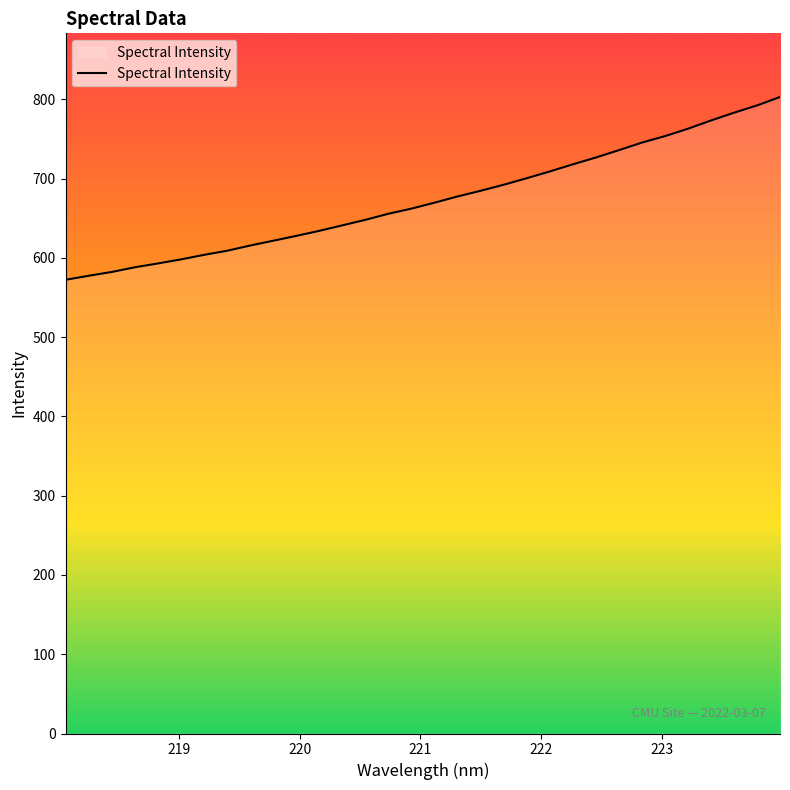

What is the difference between the maximum and minimum values?

230.6